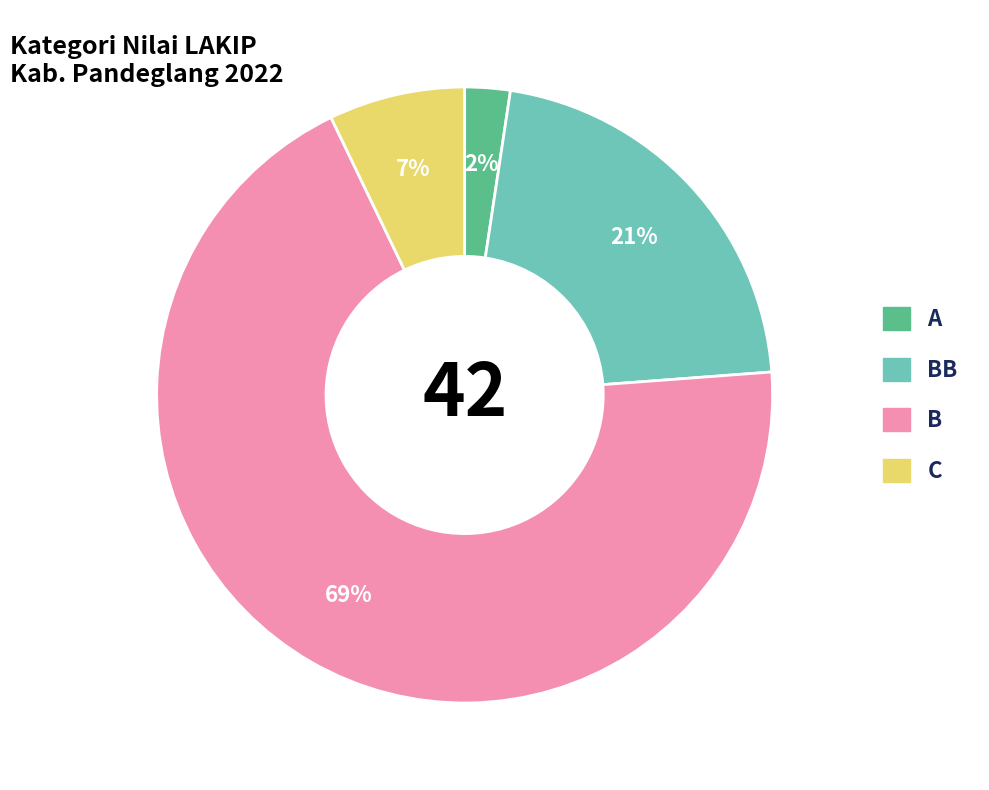

To the nearest percent, what is the average slice percentage?

25%